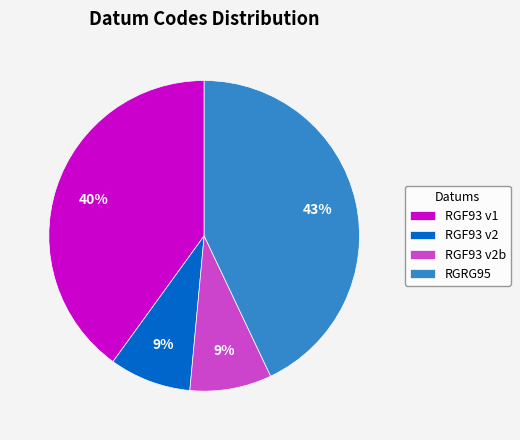

Do RGRG95 and RGF93 v2b together represent more than half of the pie?

Yes